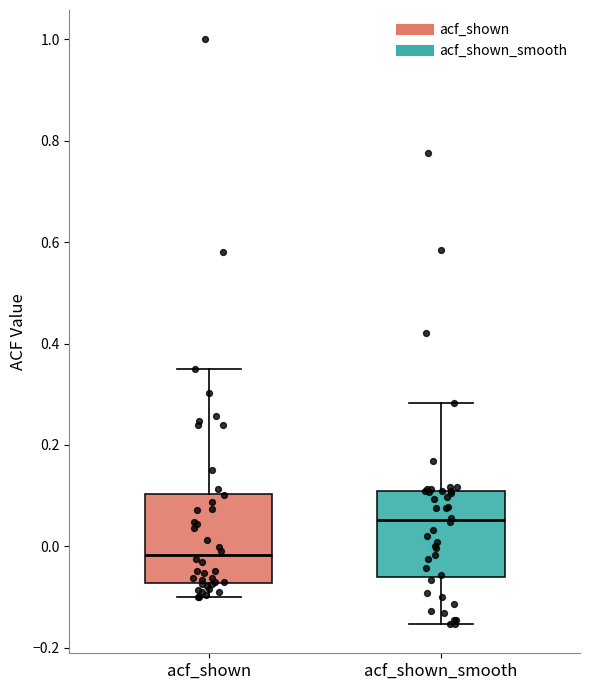

Reading left to right, read every box against the y-axis: the position of its median line, the range the box covers, and the ends of its whiskers. The values are not printed on the chart, so give them approximately, as read against the axis.

acf_shown: median -0.02, box -0.08 to 0.10, whiskers -0.10 to 0.34
acf_shown_smooth: median 0.06, box -0.06 to 0.10, whiskers -0.16 to 0.28